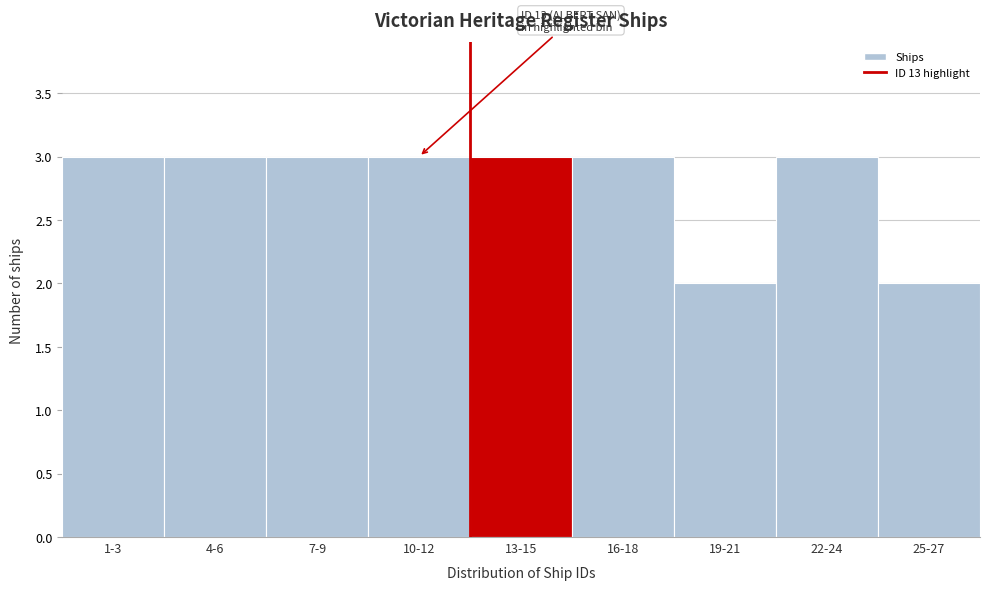

Reading left to right, extract all data points from this chart.

3	3	3	3	3	3	2	3	2